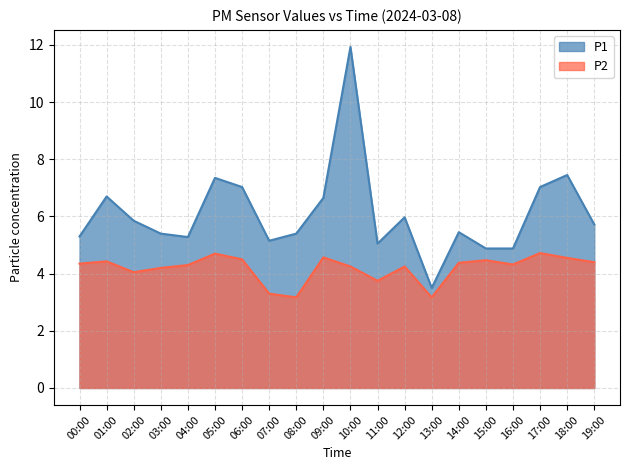

Which series has the largest total across all categories?

P1